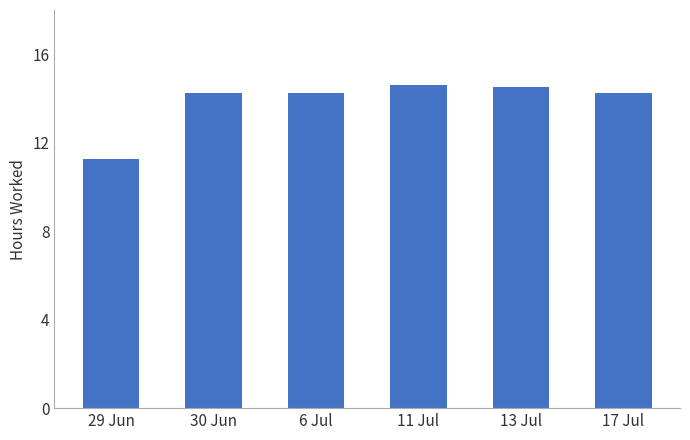

What is the label of the 1st bar from the right?

17 Jul